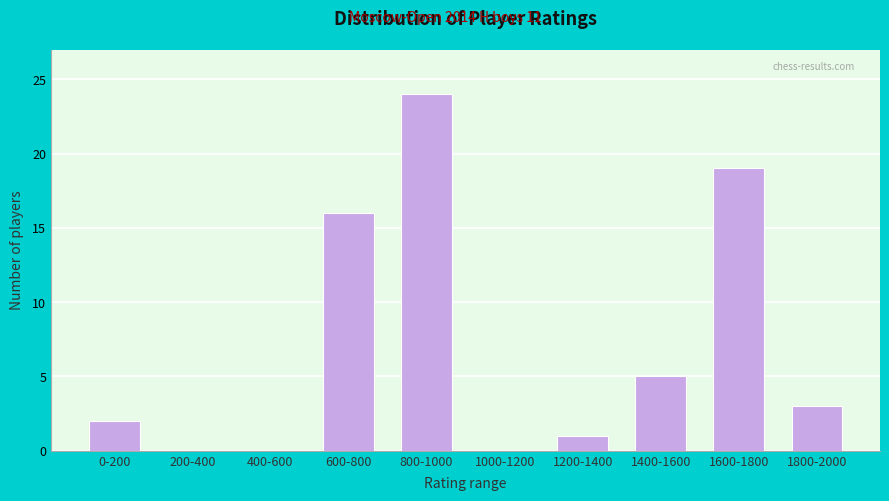

Reading right to left, extract all data points from this chart.

1800-2000=3	1600-1800=19	1400-1600=5	1200-1400=1	1000-1200=0	800-1000=24	600-800=16	400-600=0	200-400=0	0-200=2